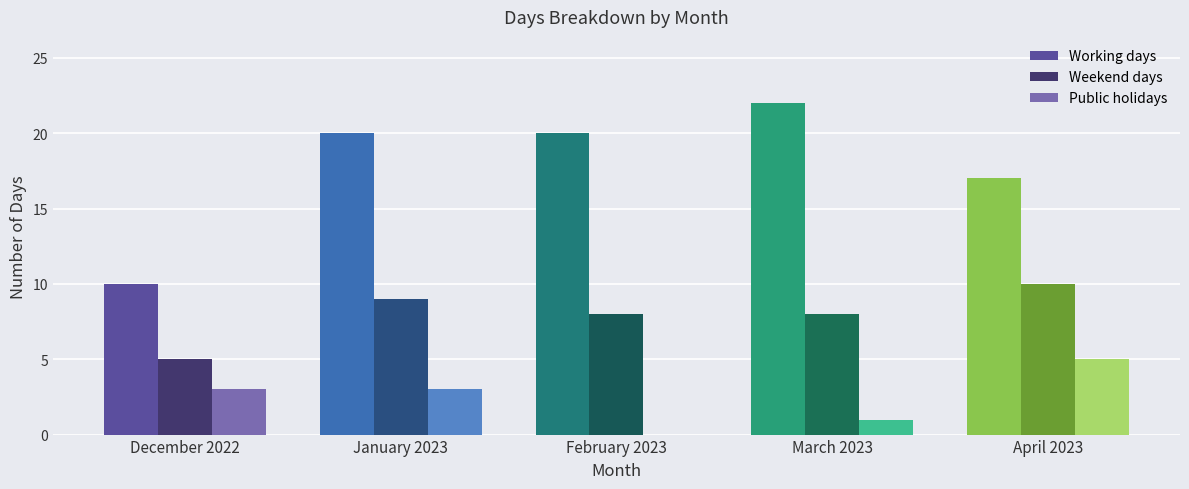

What is the difference between the Public holidays values at January 2023 and February 2023?

3